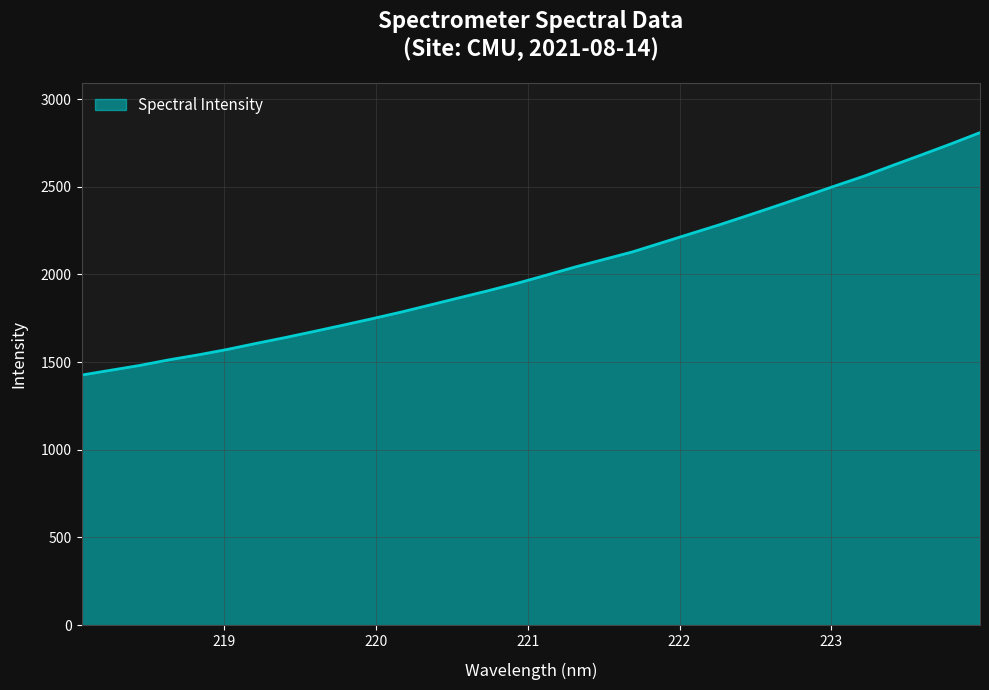

What is the sum of all values?

64750.2